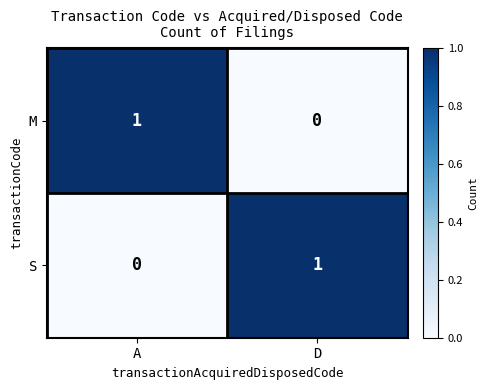

Is it true that S equals 1 at D?

True